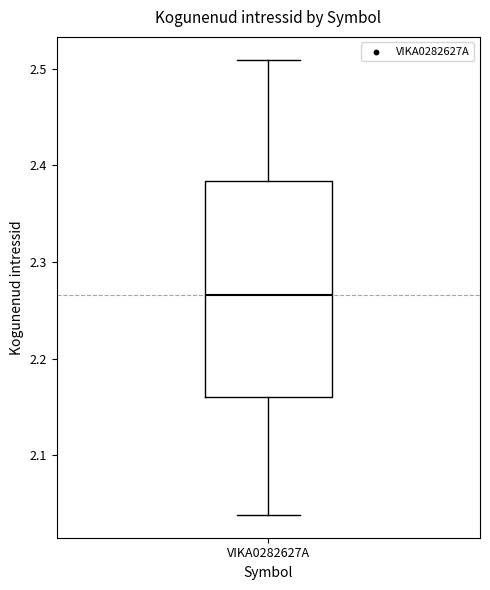

Read this box plot against the y-axis: the position of the median line, the range covered by the box, and the ends of both whiskers. The values are not printed on the chart, so give them approximately, as read against the axis.

median 2.27, box 2.16 to 2.38, whiskers 2.04 to 2.51